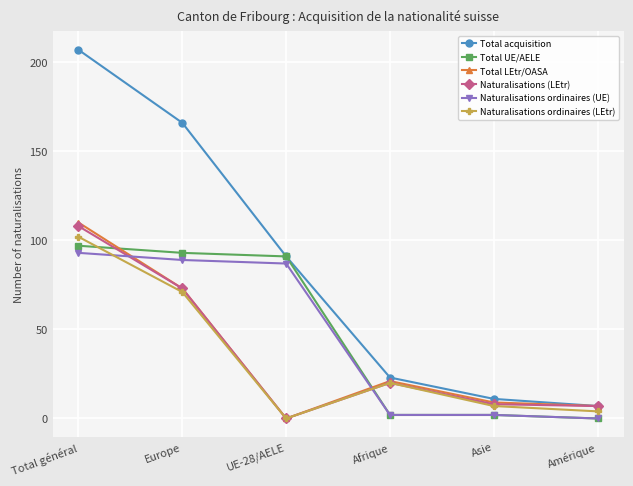

What is the average value of the Naturalisations ordinaires (LEtr) series?

34